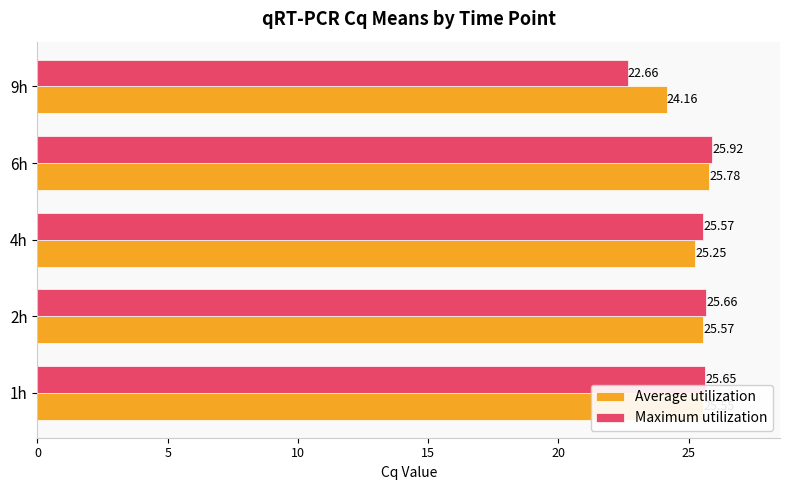

How many data points in Average utilization are less than 25?

1